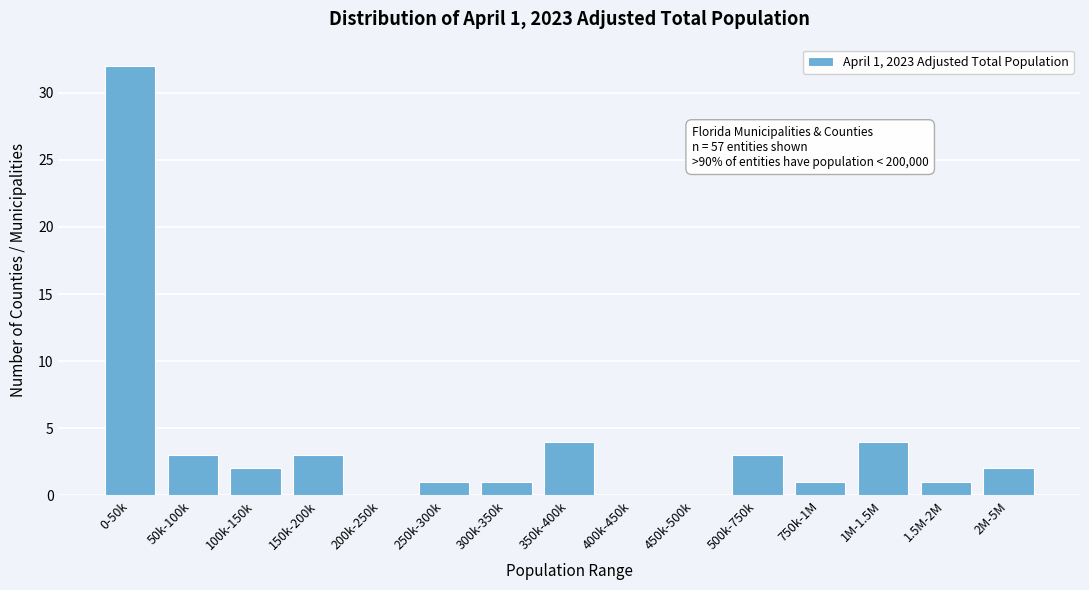

Reading left to right, what are all the values shown in this chart?

0-50k=32	50k-100k=3	100k-150k=2	150k-200k=3	200k-250k=0	250k-300k=1	300k-350k=1	350k-400k=4	400k-450k=0	450k-500k=0	500k-750k=3	750k-1M=1	1M-1.5M=4	1.5M-2M=1	2M-5M=2